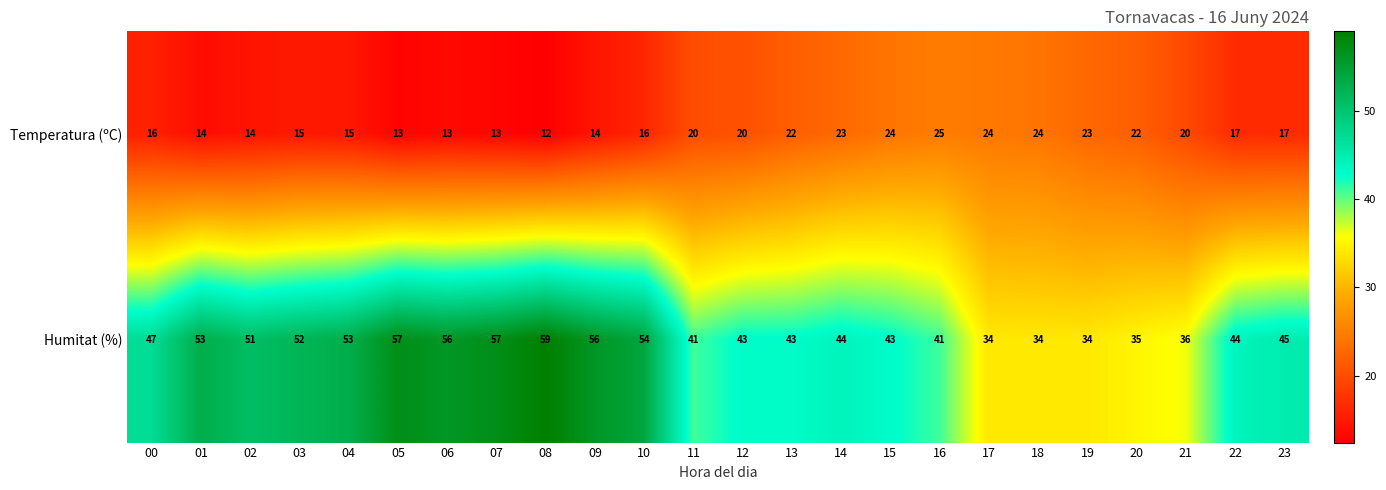

Where does the Humitat (%) series first go above 45?

00